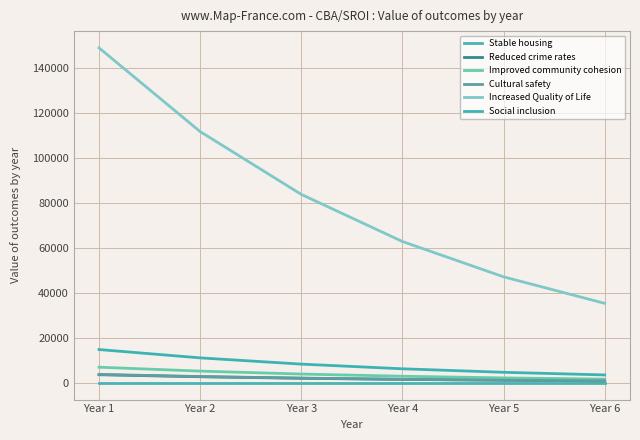

Where is Stable housing nearest to the value 0?

Year 1